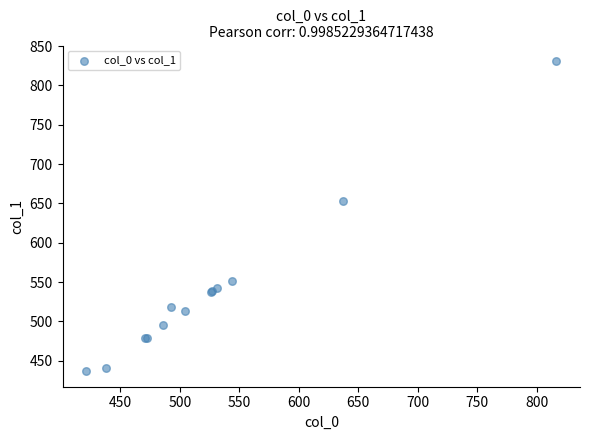

What Y value in the scatter plot is closest to 633?

653.5